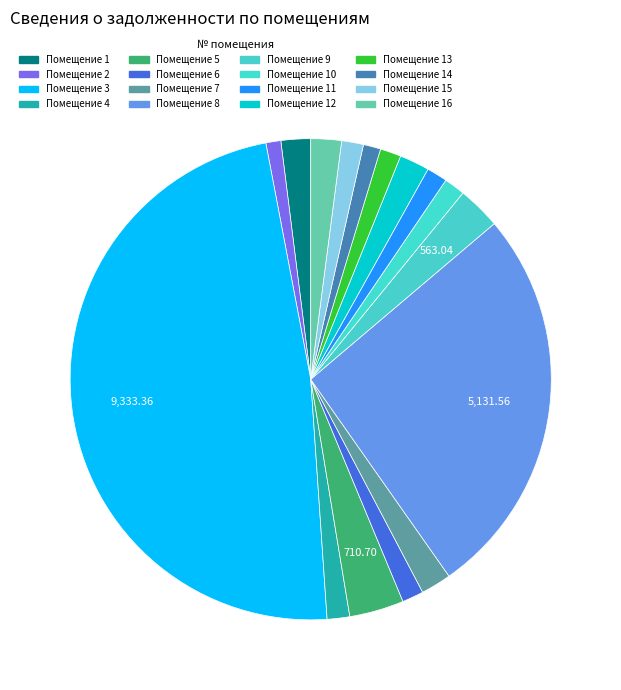

How many slices are in this pie chart?

16